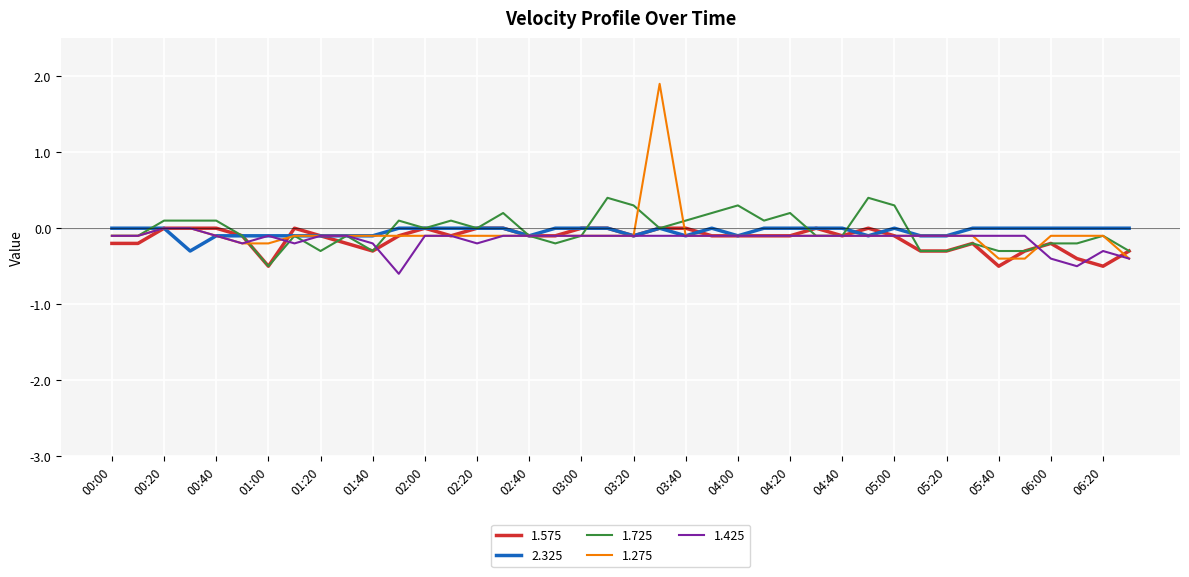

What is the minimum value shown in the chart?

-0.6